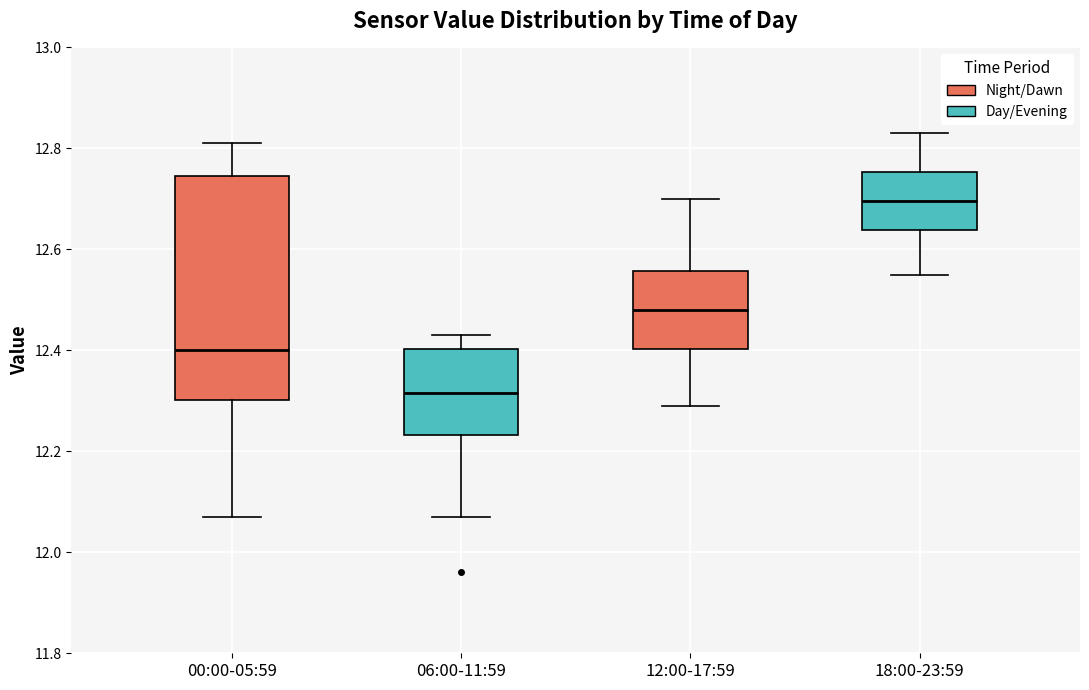

Where does the upper whisker of the box for 12:00-17:59 end on the y-axis? The values are not printed on the chart, so give them approximately, as read against the axis.

12.70